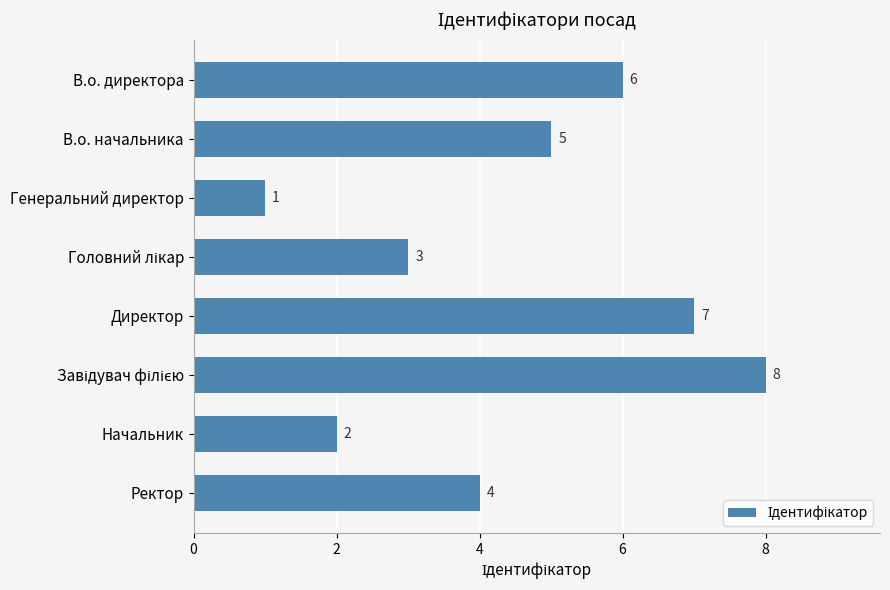

Approximately how many times larger is the value at Директор compared to В.о. директора?

1.2